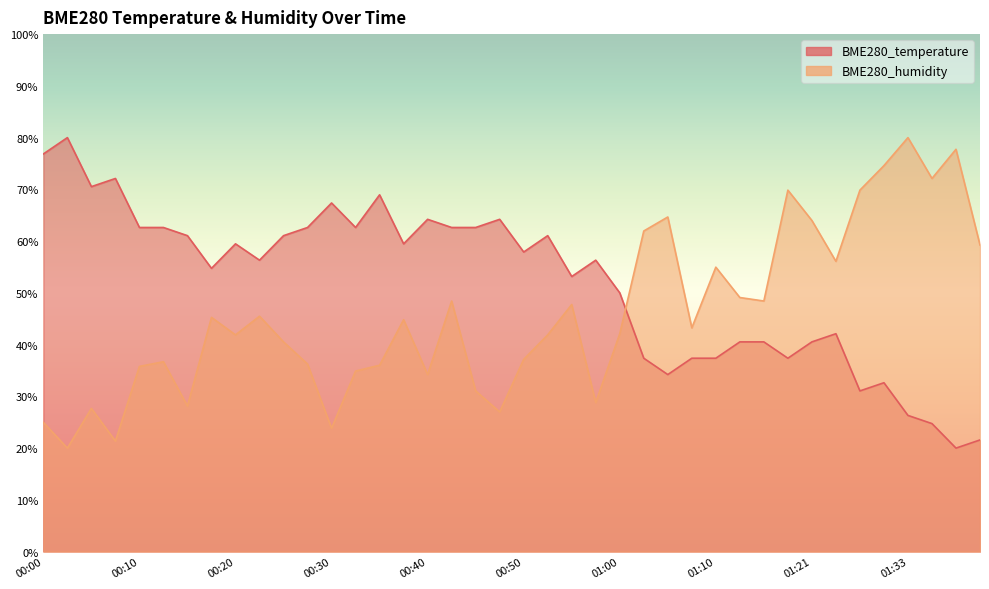

At which label is BME280_temperature closest to 50?

01:00